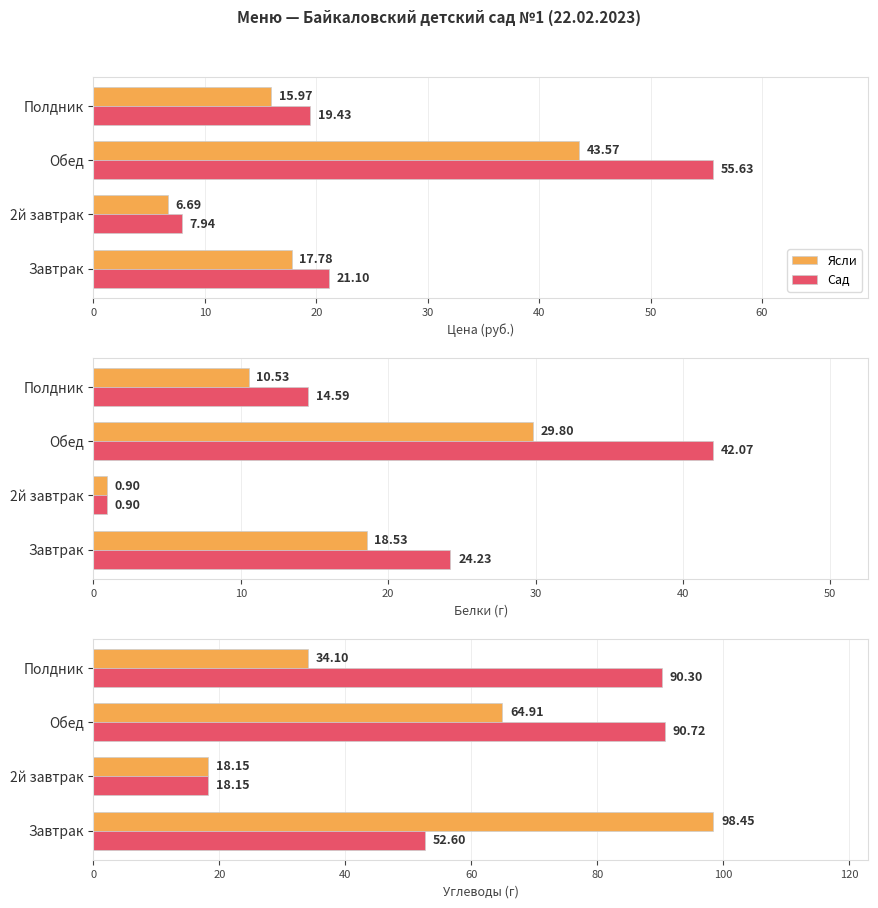

At how many categories does at least one series exceed 19?

3